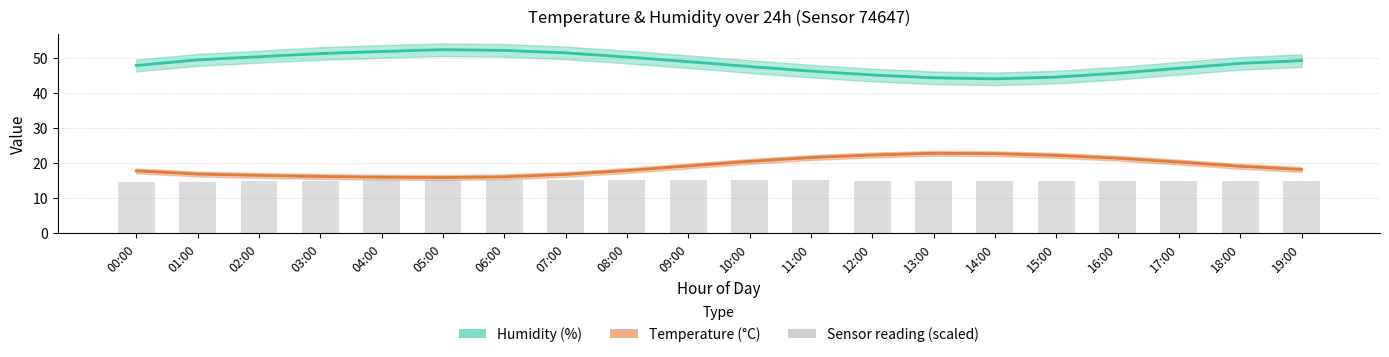

At 18:00, list the series in order from largest to smallest.

Humidity (%), Temperature (°C), Sensor reading (scaled)